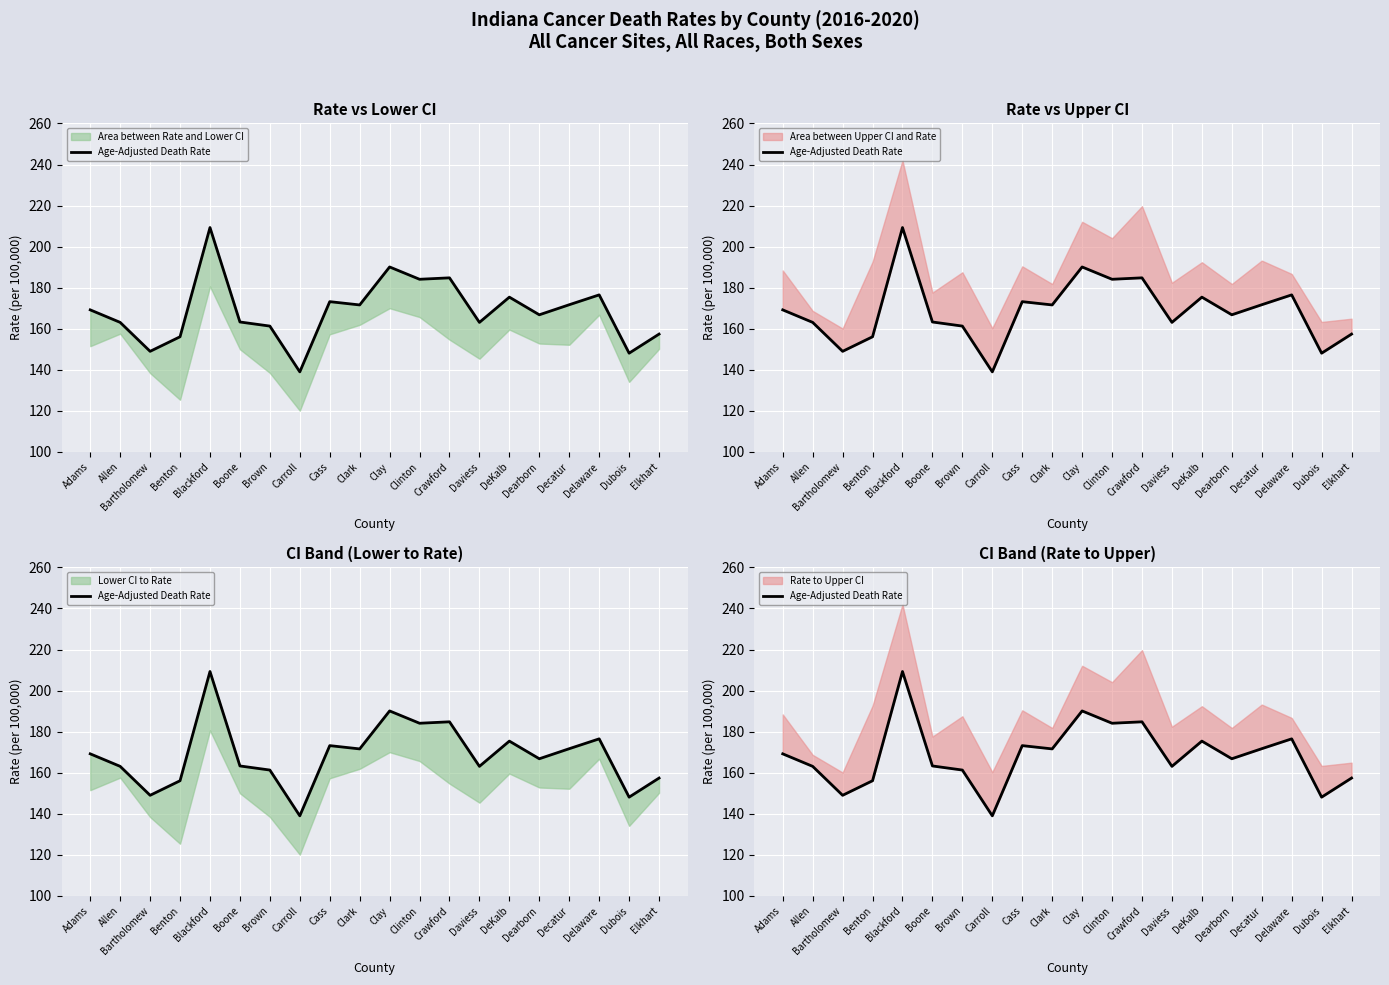

Between Elkhart and Delaware, which is larger?

Delaware